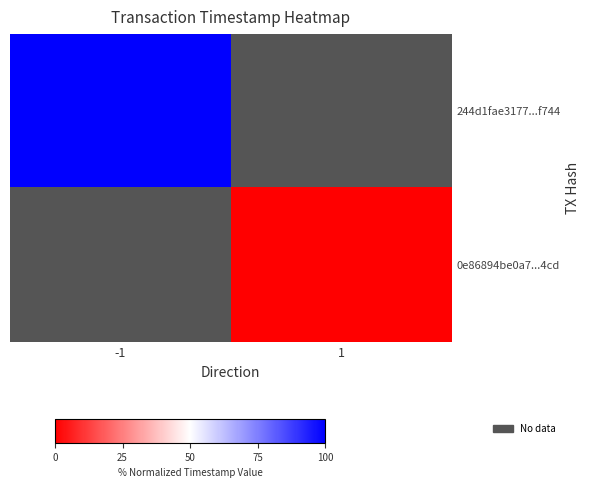

How many values in 244d1fae3177...f744 are above zero?

1